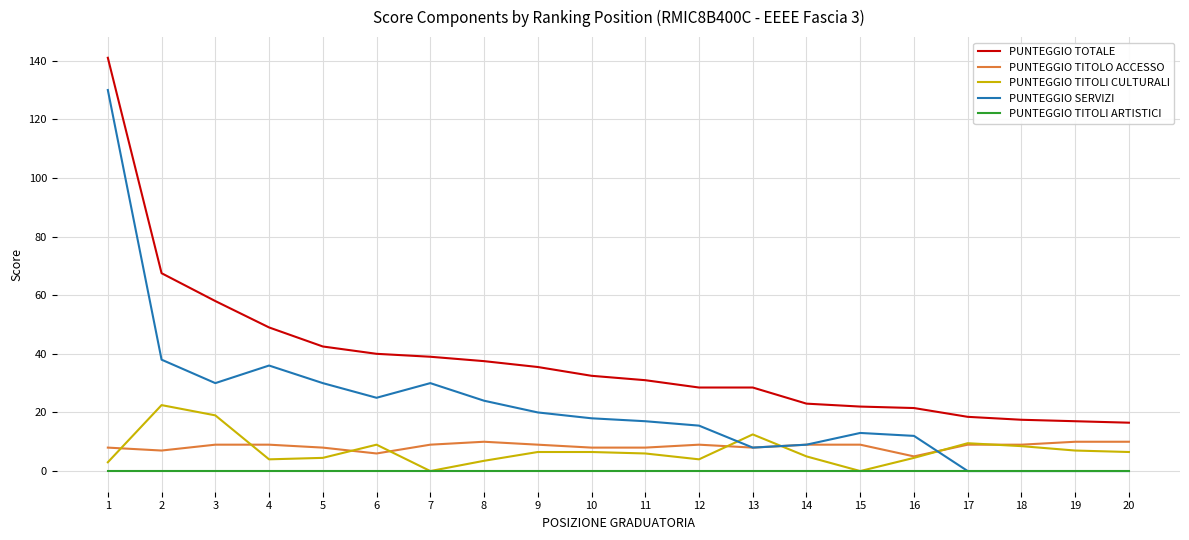

Which label corresponds to the largest value in the chart?

1